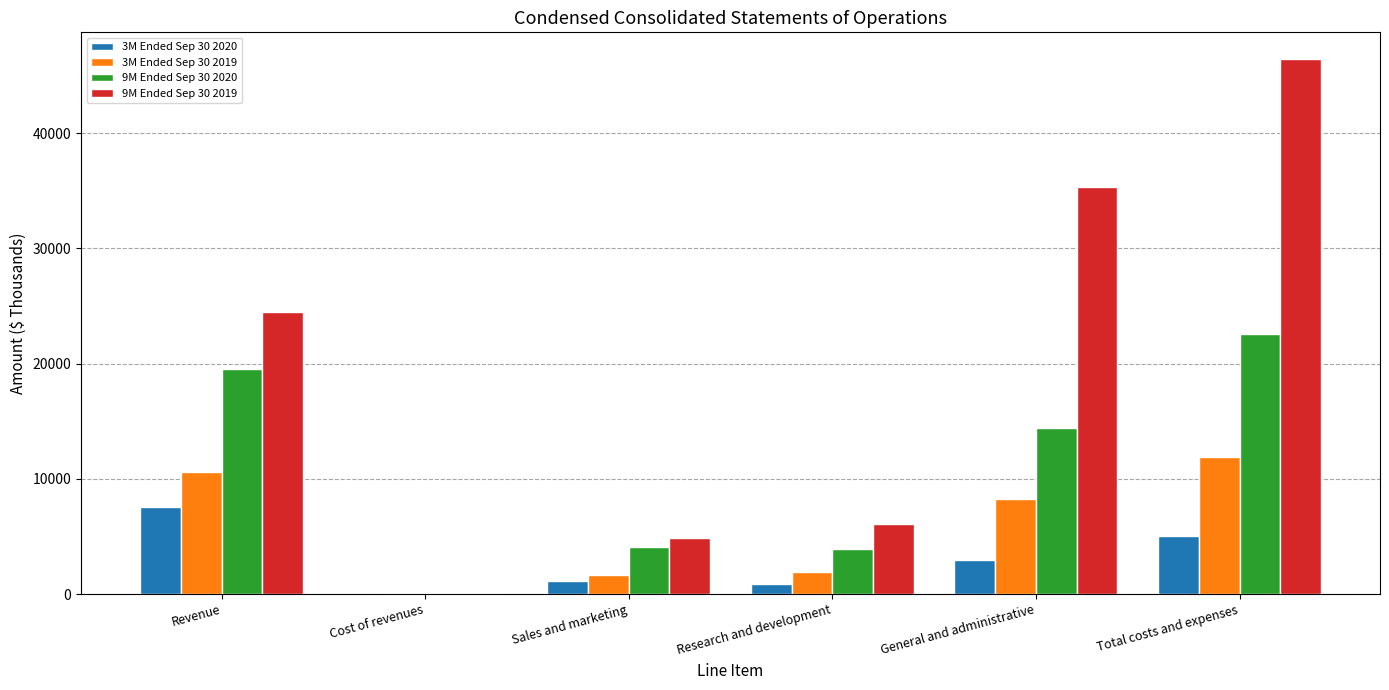

The 9M Ended Sep 30 2020 series shows 22543 at Total costs and expenses. True or false?

True